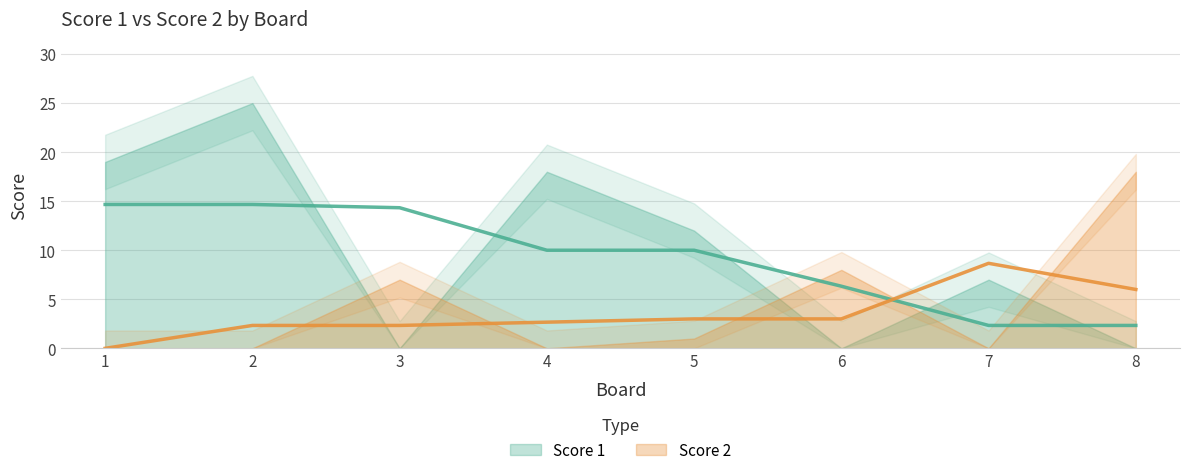

Where is the first local maximum for Score 1?

2